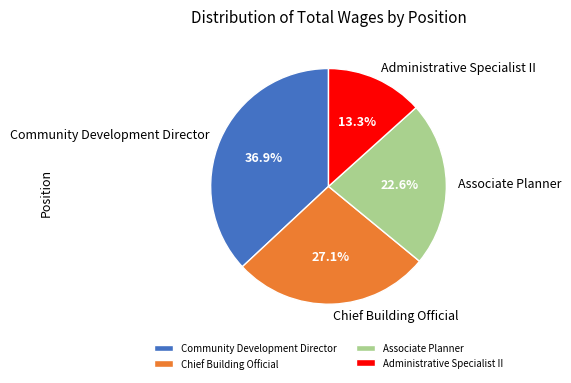

How many slices are in this pie chart?

4